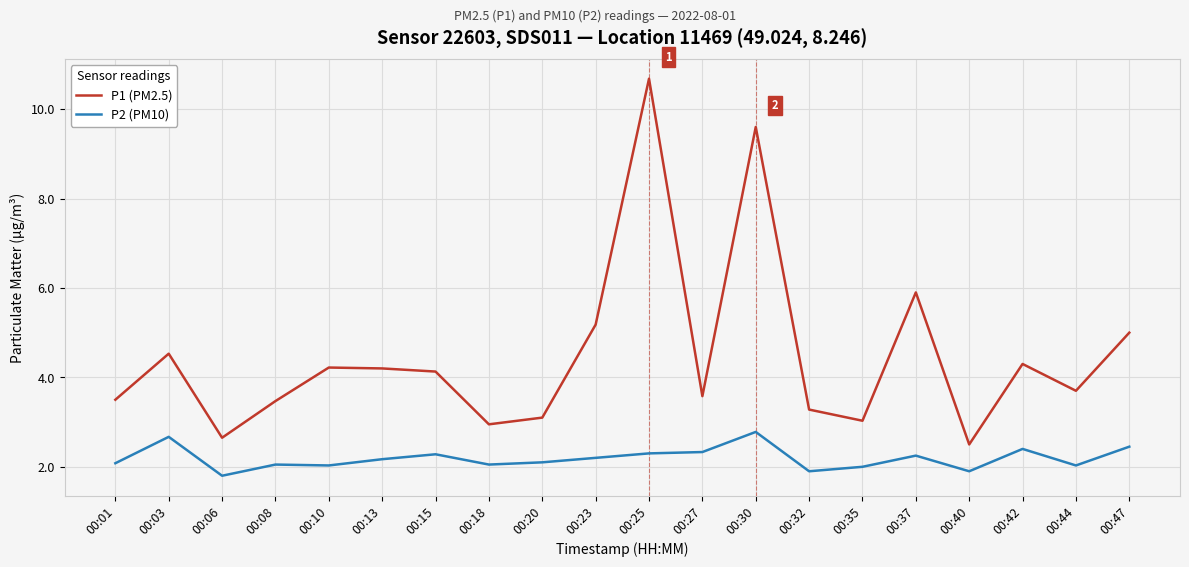

The value of P2 (PM10) at 00:15 is 3.3. True or false?

False